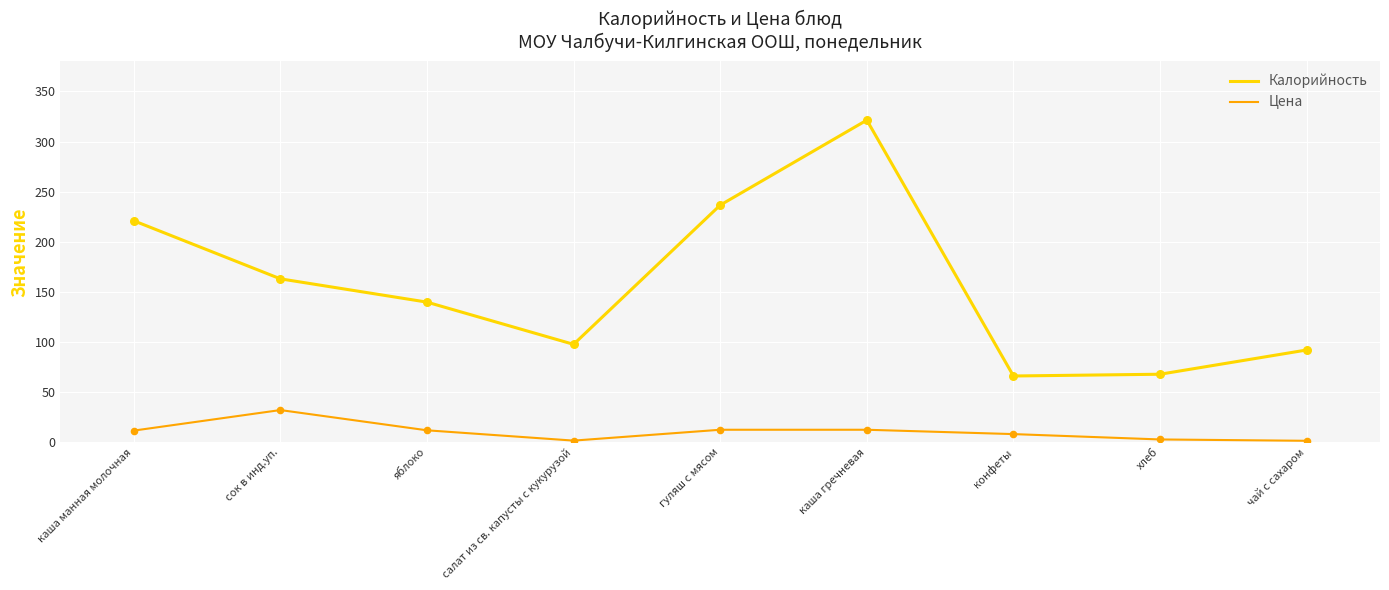

At how many categories does at least one series exceed 247?

1